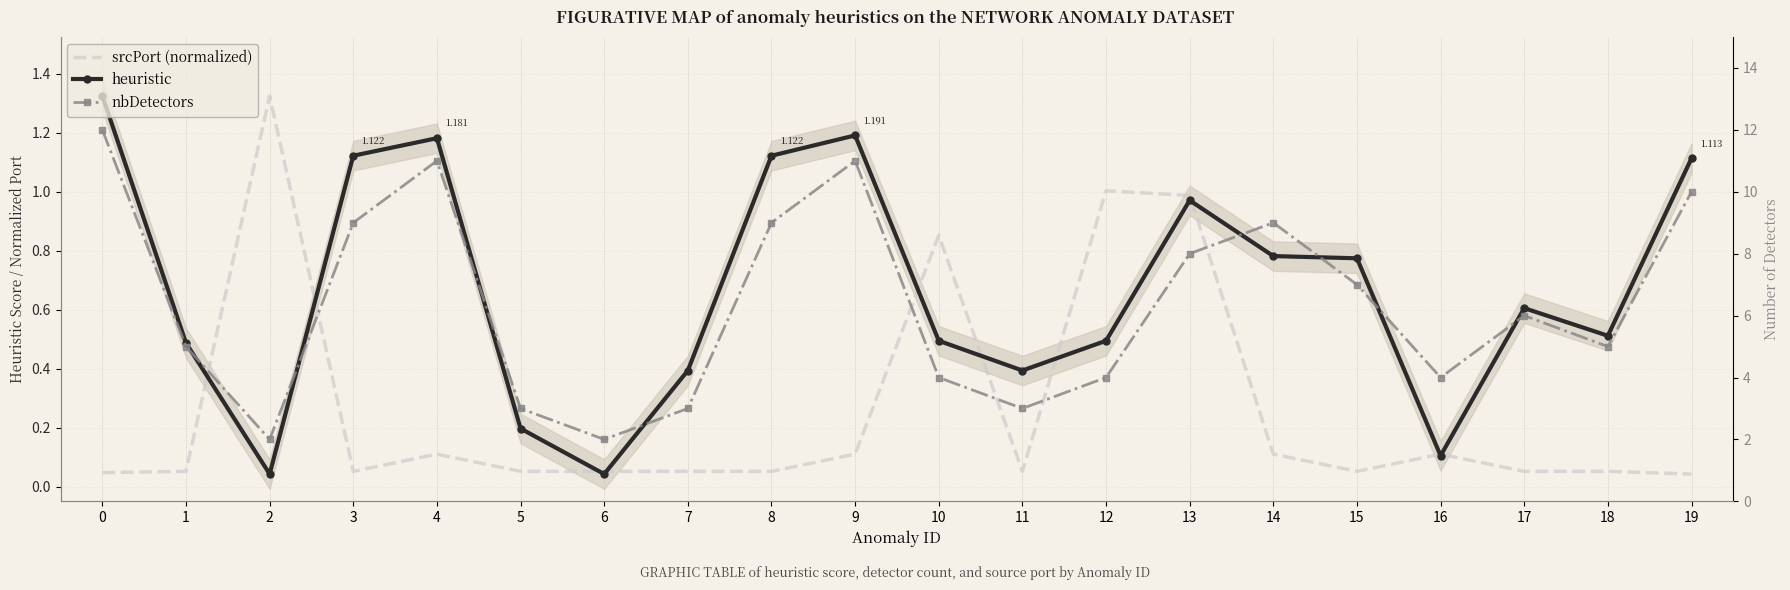

At which label is nbDetectors closest to 7?

15